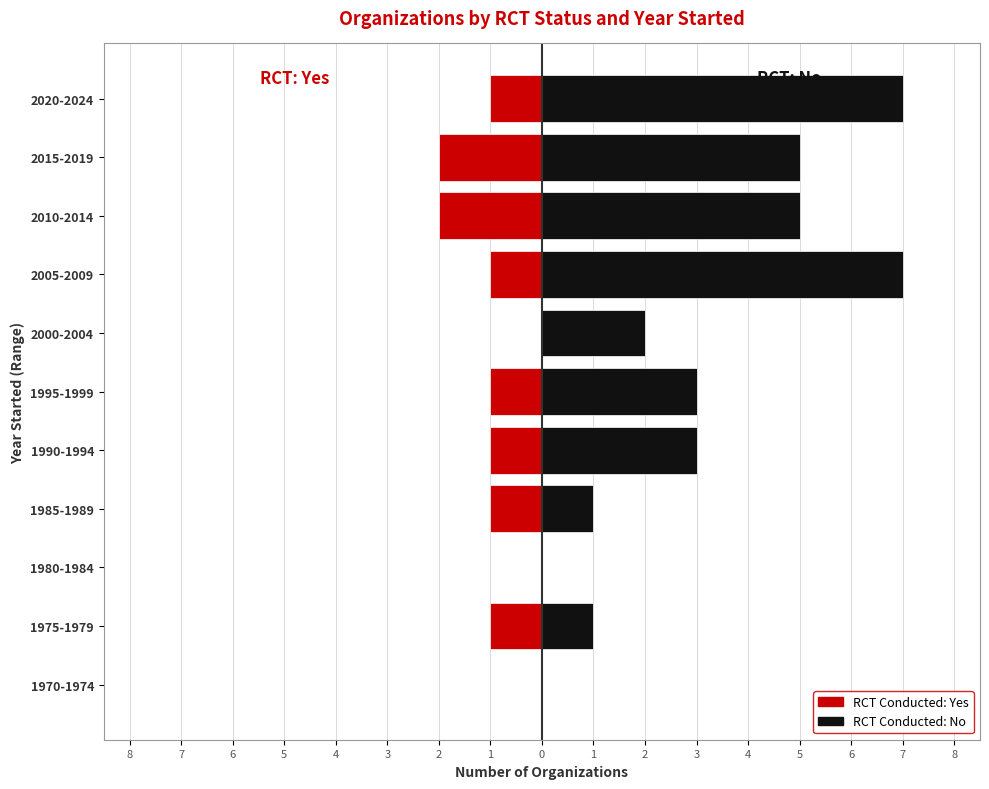

Reading left to right, transcribe all the data shown in this chart.

Yes (RCT): 0	-1	0	-1	-1	-1	0	-1	-2	-2	-1
No (RCT): 0	1	0	1	3	3	2	7	5	5	7